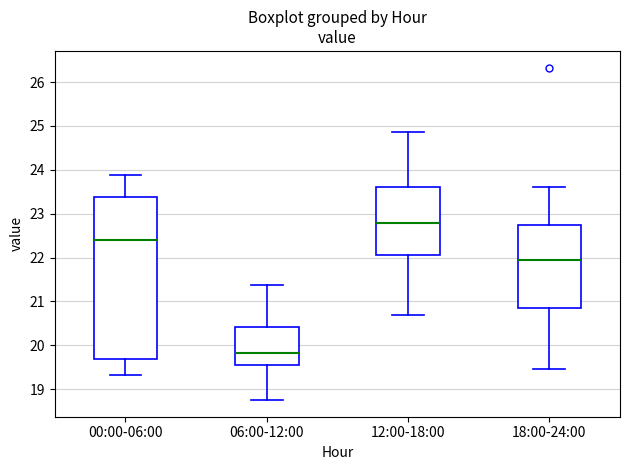

Where is the upper edge of the box for 06:00-12:00 on the y-axis? The values are not printed on the chart, so give them approximately, as read against the axis.

20.4